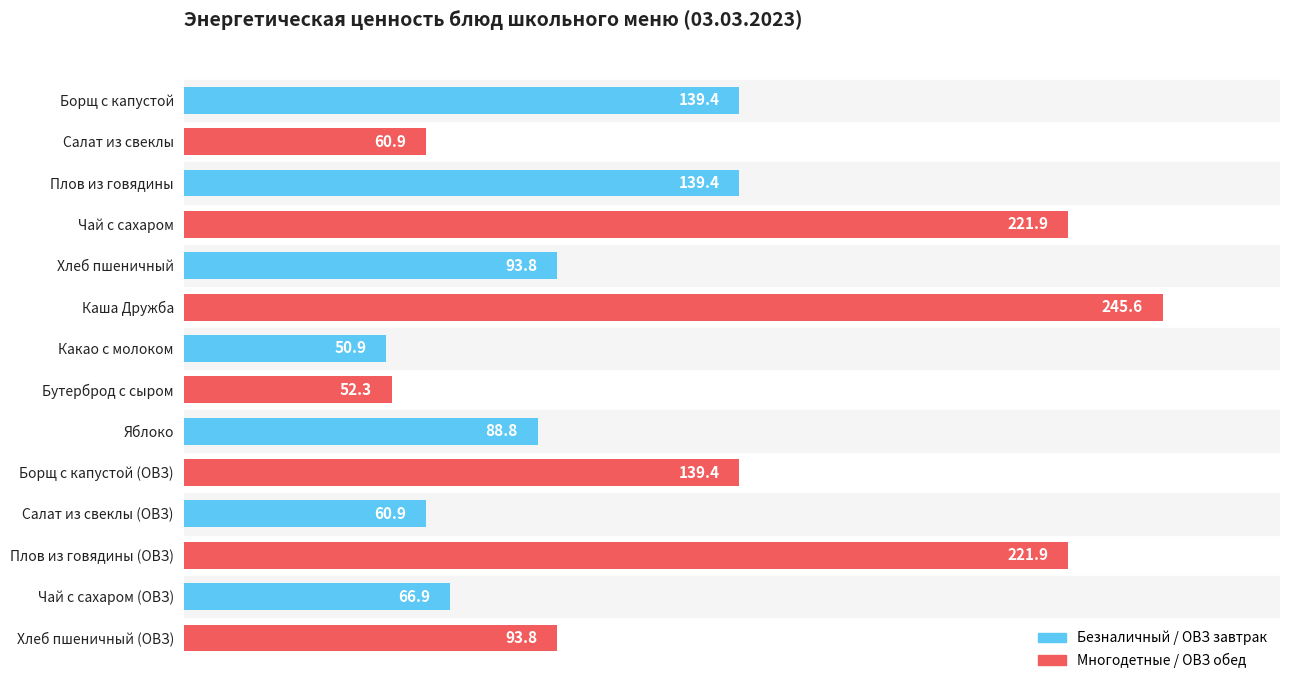

Does the chart contain stacked bars?

No